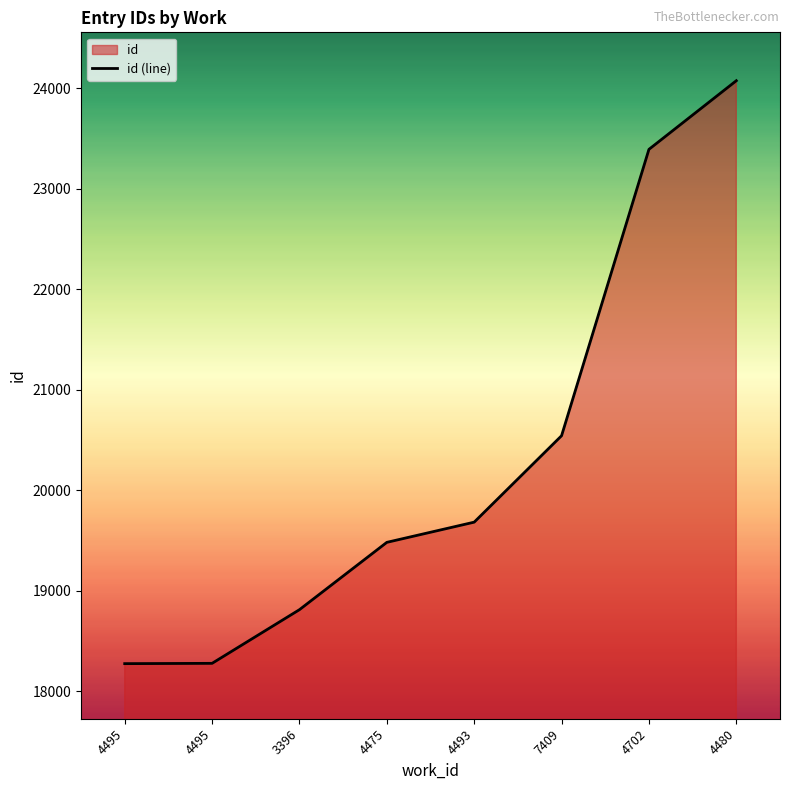

Which label corresponds to the smallest value in the chart?

4495